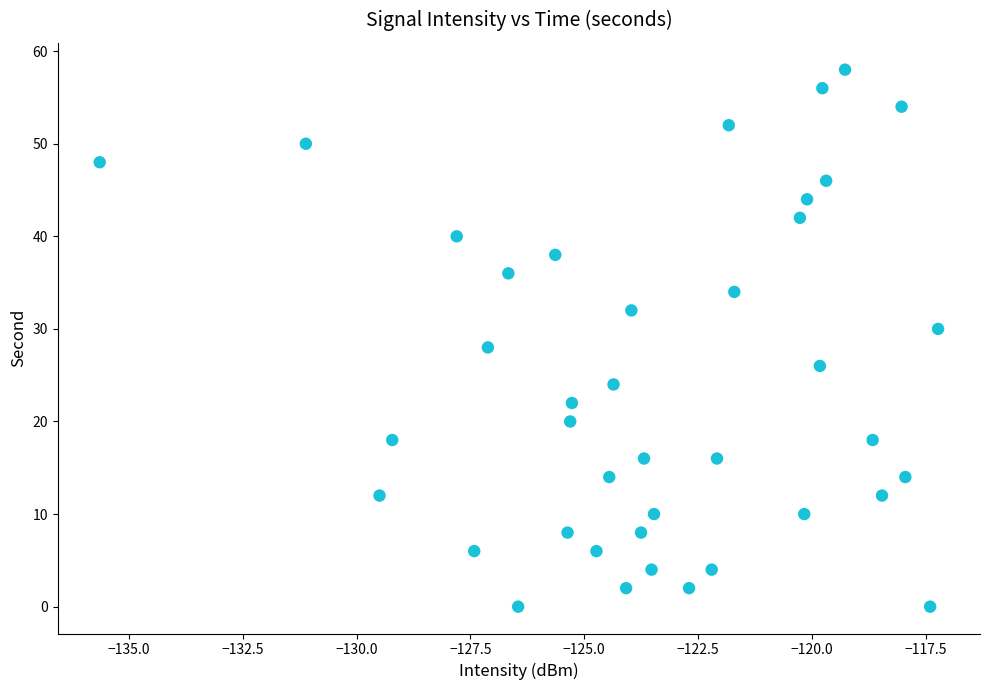

What is the range of Y values (max minus min)?

58